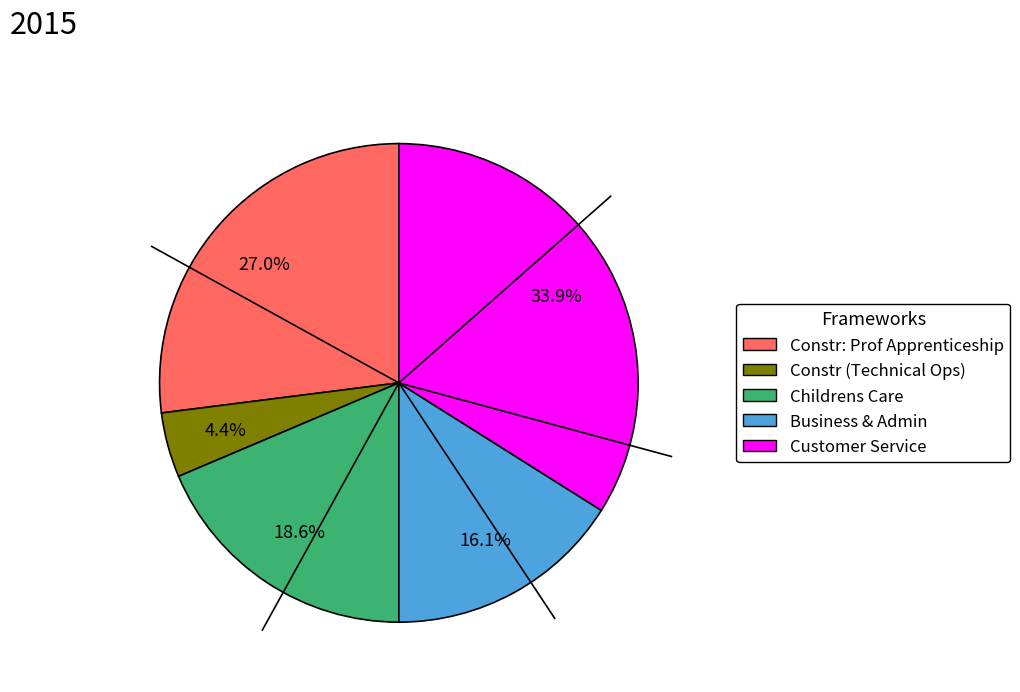

Is there any slice that represents more than half of the pie?

No